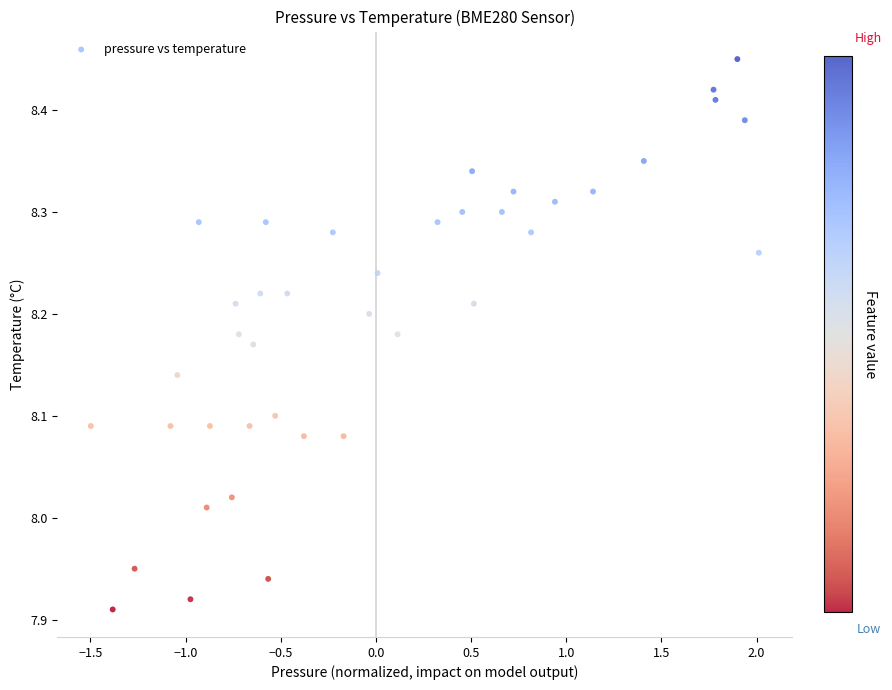

What is the range of X values (max minus min)?

3.5